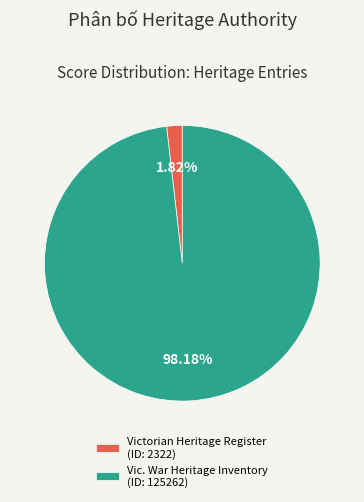

How many slices are in this pie chart?

2